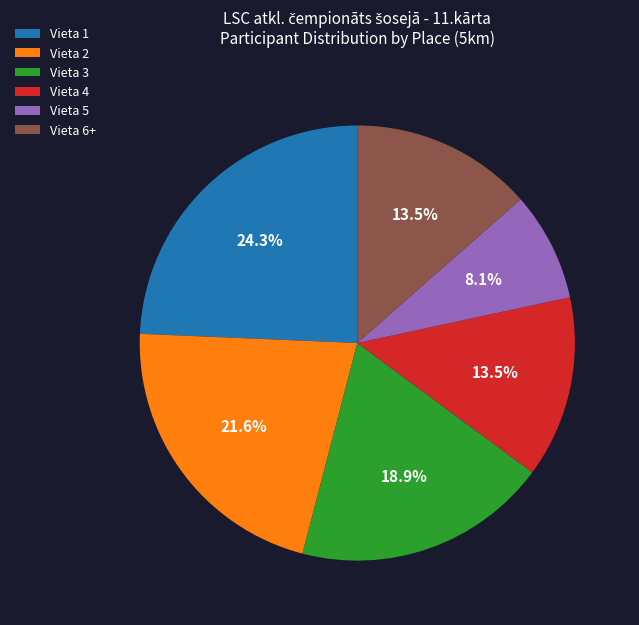

Which slice is the smallest?

Vieta 5